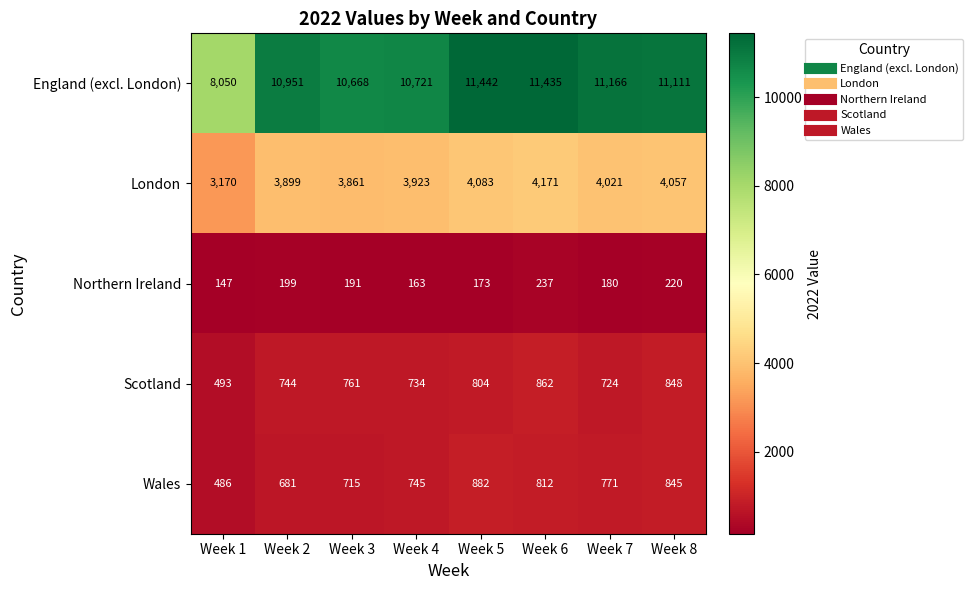

What is the difference between the highest and lowest values at Week 1?

7903